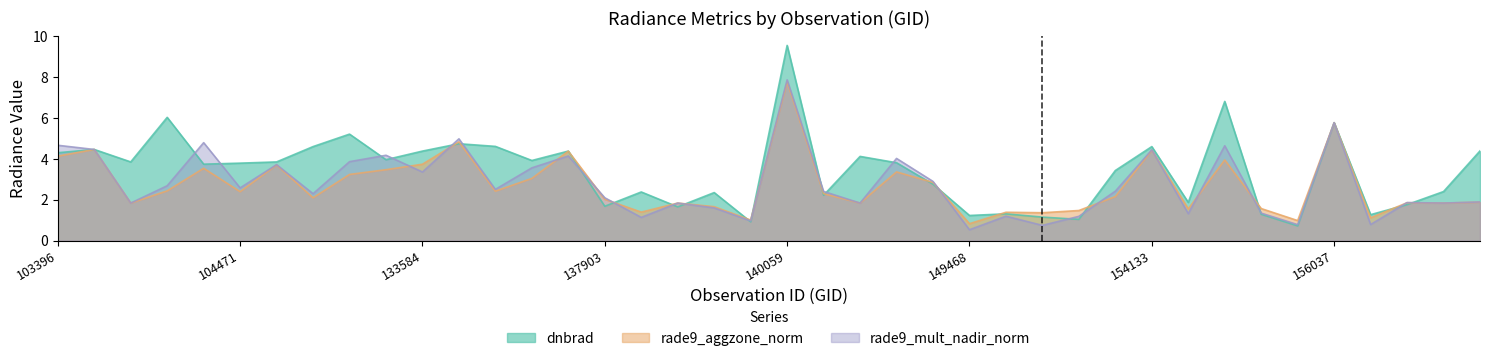

The value of rade9_aggzone_norm at 149468 is 0.8. True or false?

True